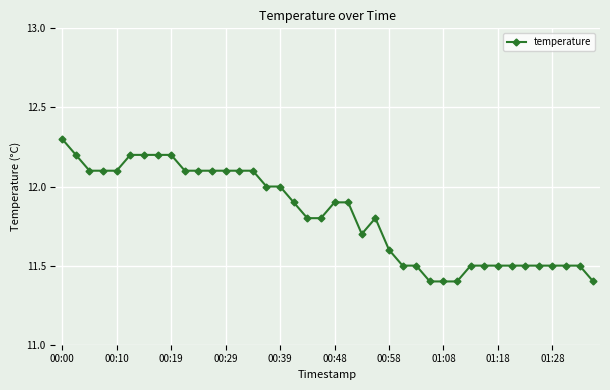

What is the greatest value displayed?

12.3